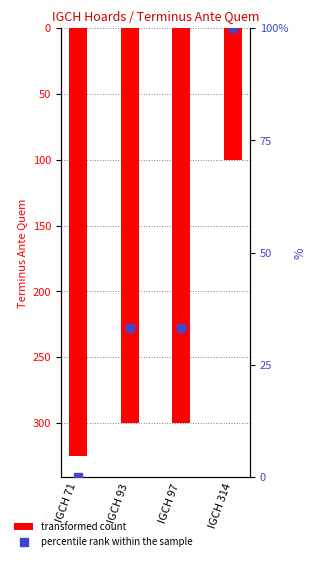

How many groups of bars are there?

4